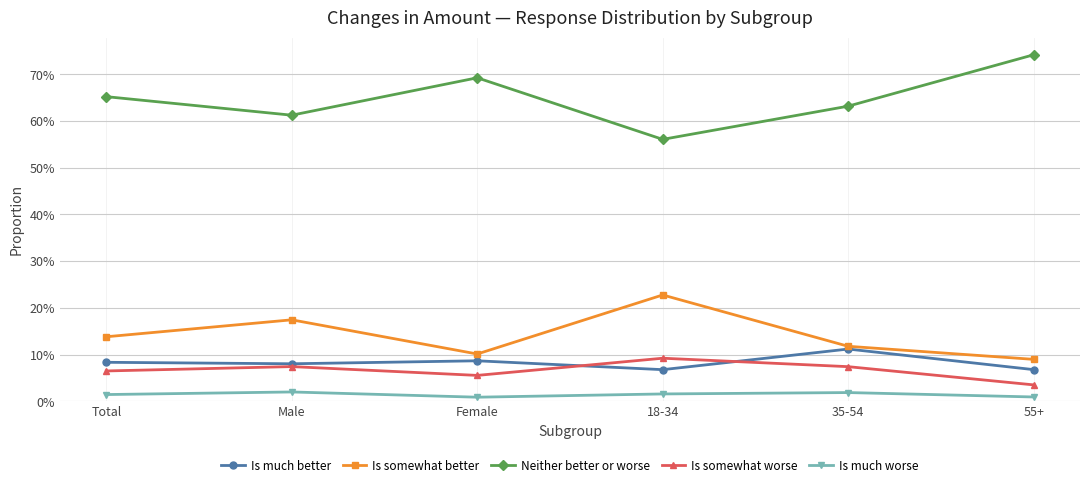

Is this an area chart (filled region under the line)?

No